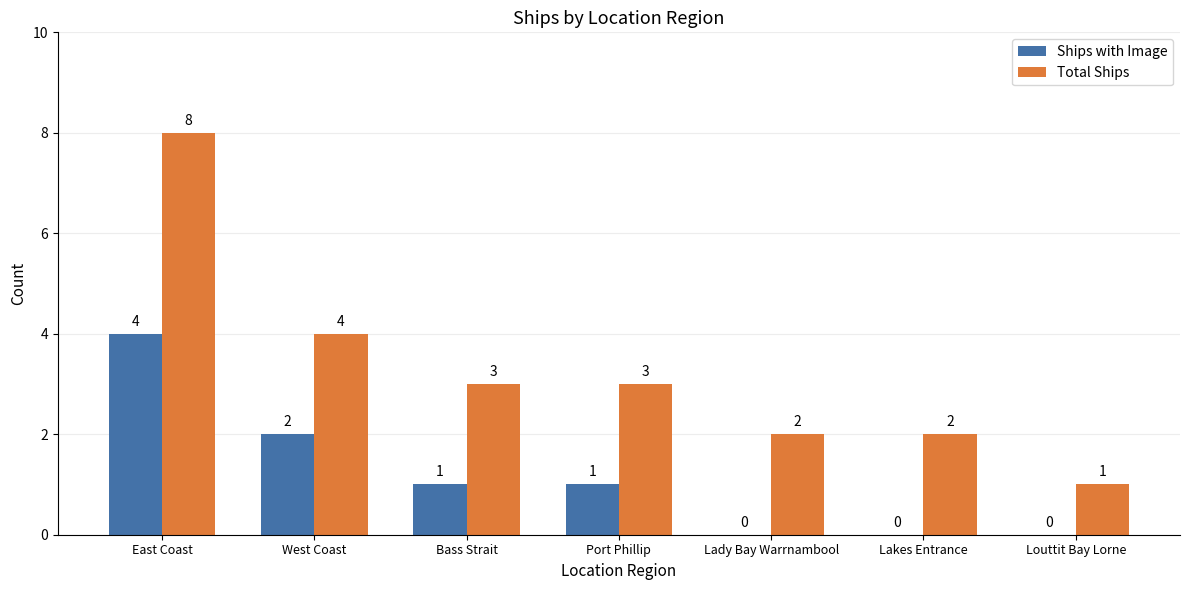

Which series has the largest range (max minus min)?

Total Ships